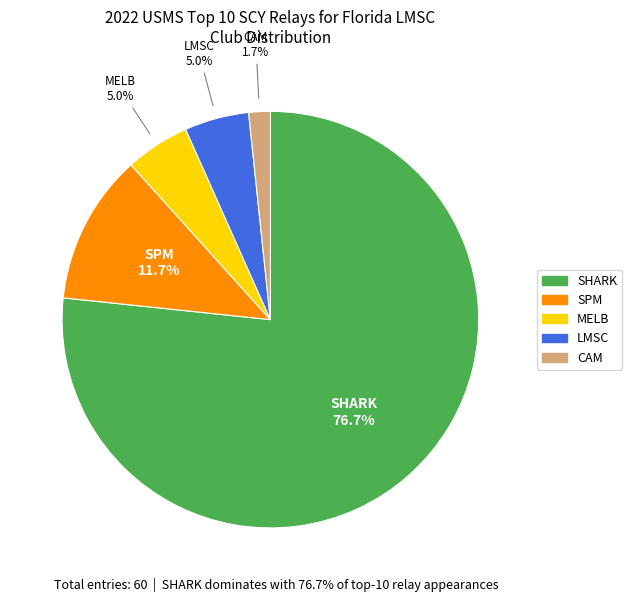

What is the ratio of the value at MELB to the value at SPM?

0.4